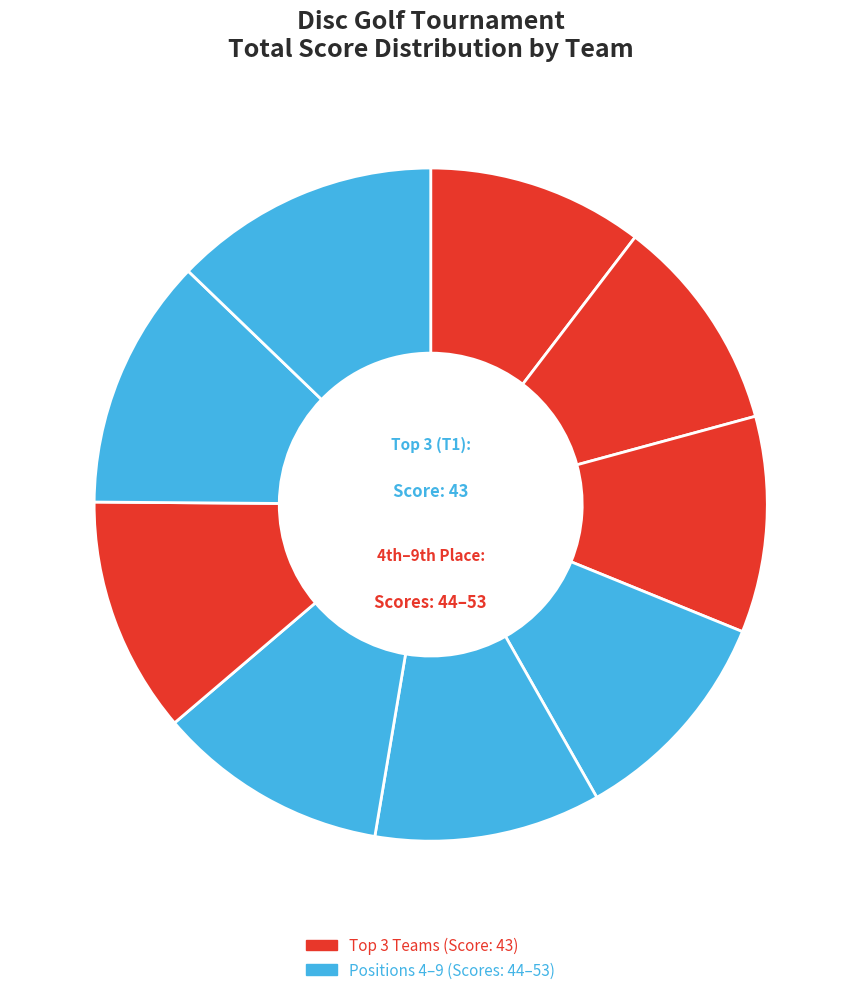

How many segments does this pie chart have?

9